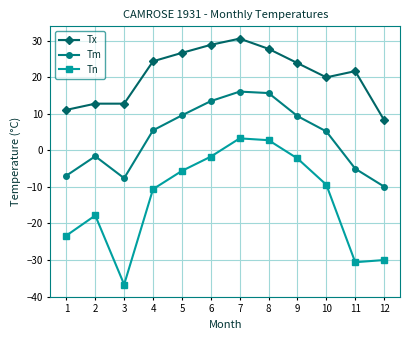

At 5, list the series in order from smallest to largest.

Tn, Tm, Tx